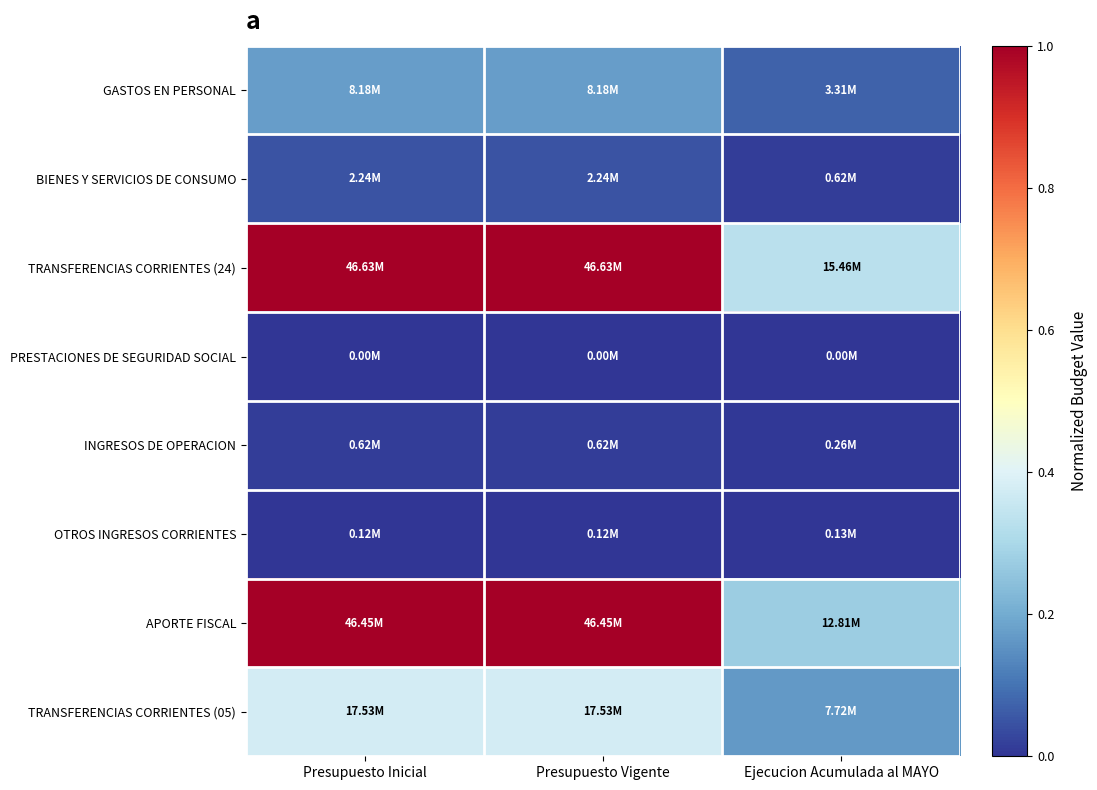

What is the spread (max minus min) of values at Ejecucion Acumulada al MAYO?

0.3